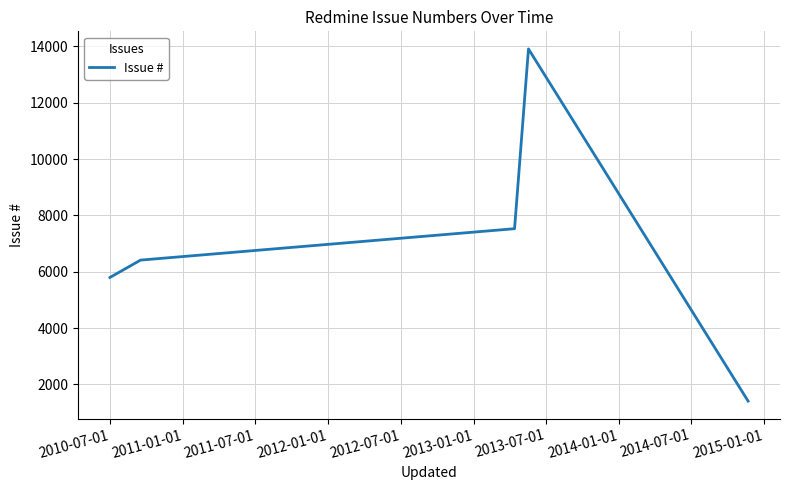

What is the difference between the maximum and minimum values?

12499